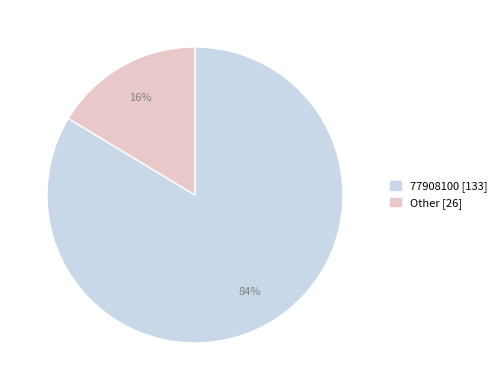

Does any single category account for the majority?

Yes